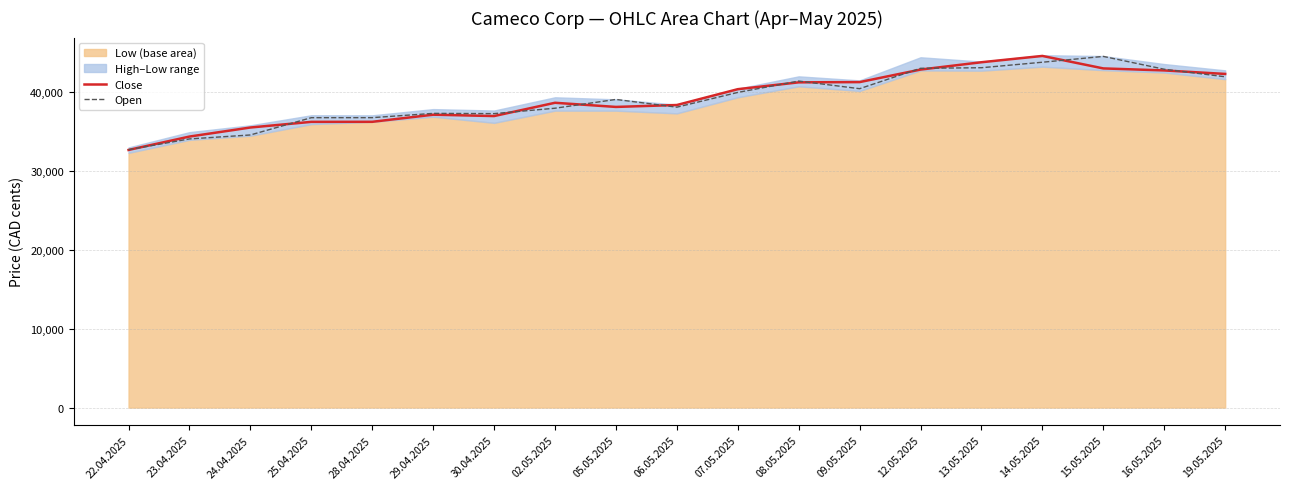

What is the highest value of the Open series?

44532